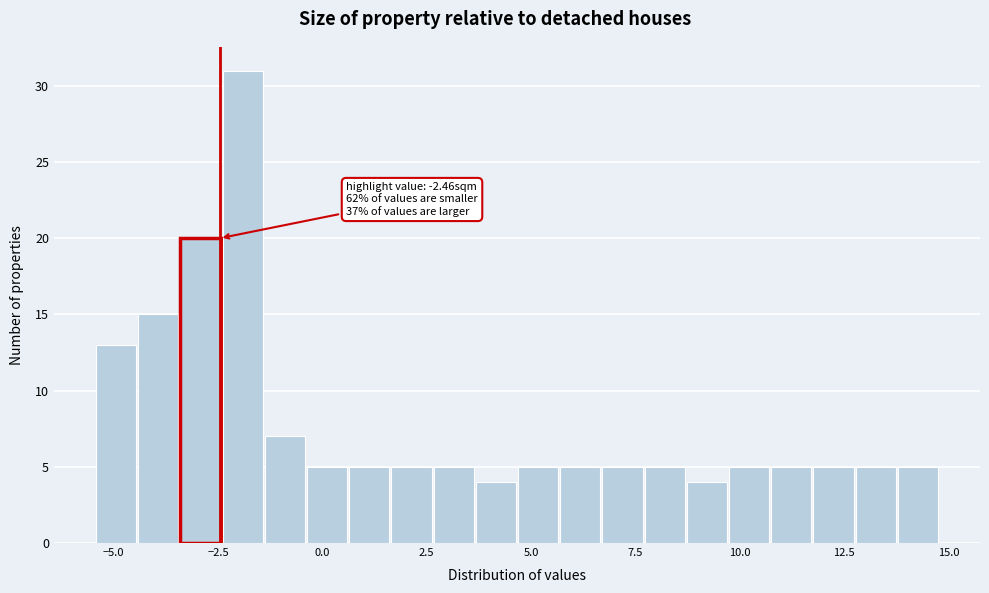

Around what value on the x-axis is the tallest bar? Give the approximate position of its centre, as read against the axis.

-2.0